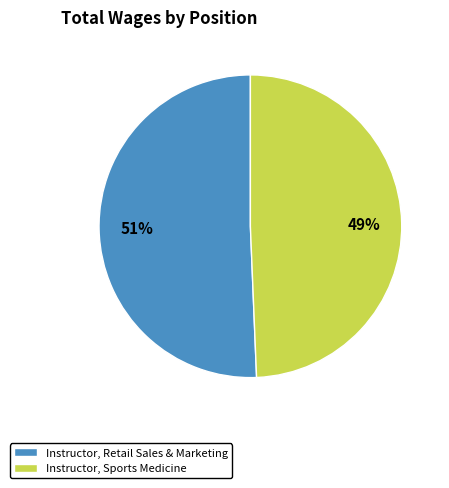

To the nearest percent, what portion does Instructor, Sports Medicine represent?

49%